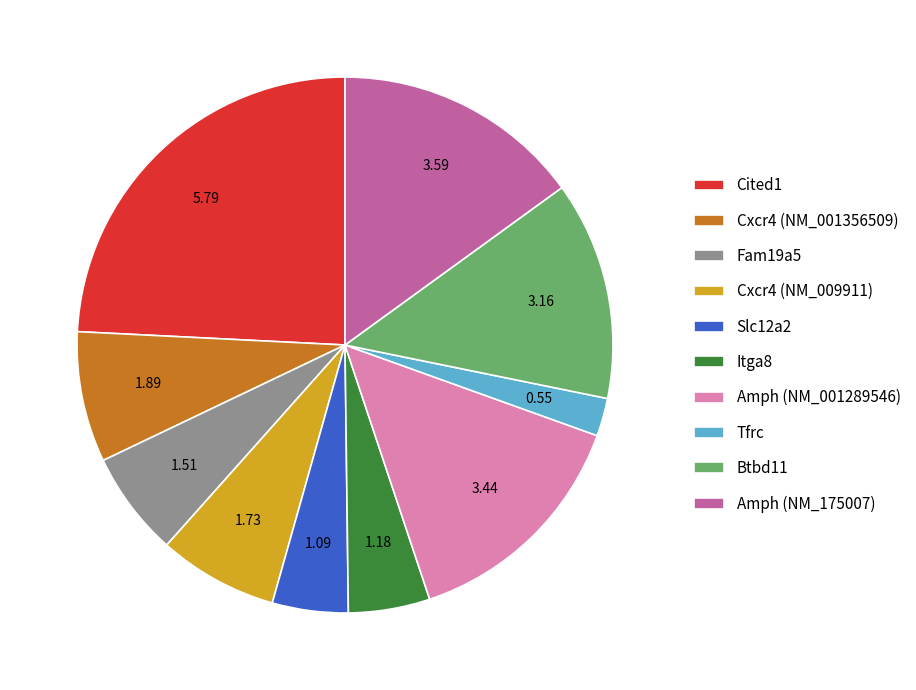

Is there a majority slice in this chart?

No